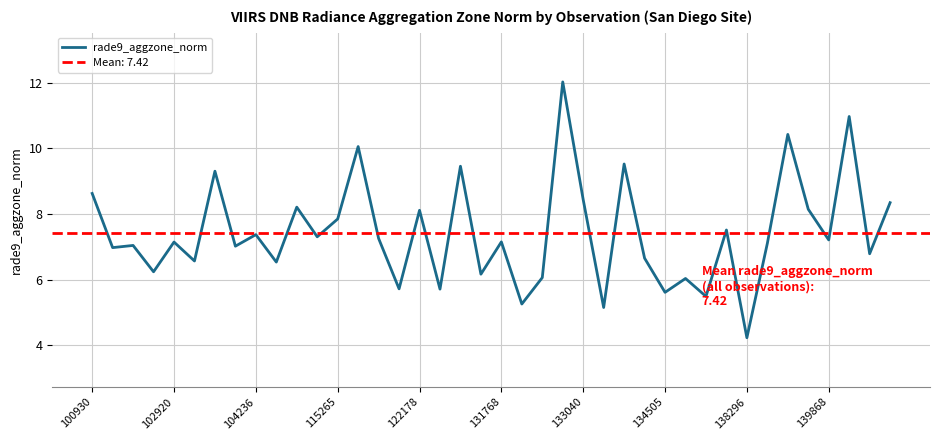

Is it true that rade9_aggzone_norm equals 12.4 at 104236?

False